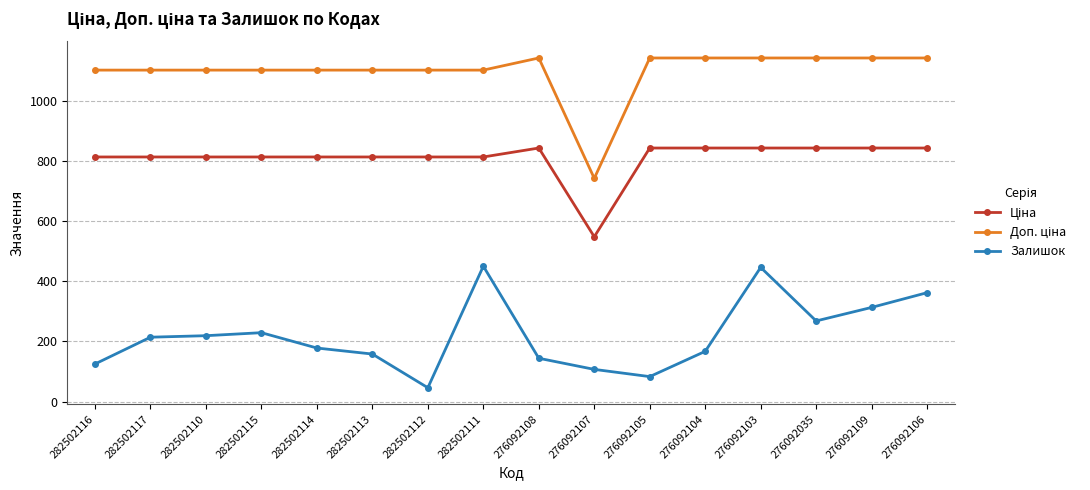

How many categories are shown in the chart?

16